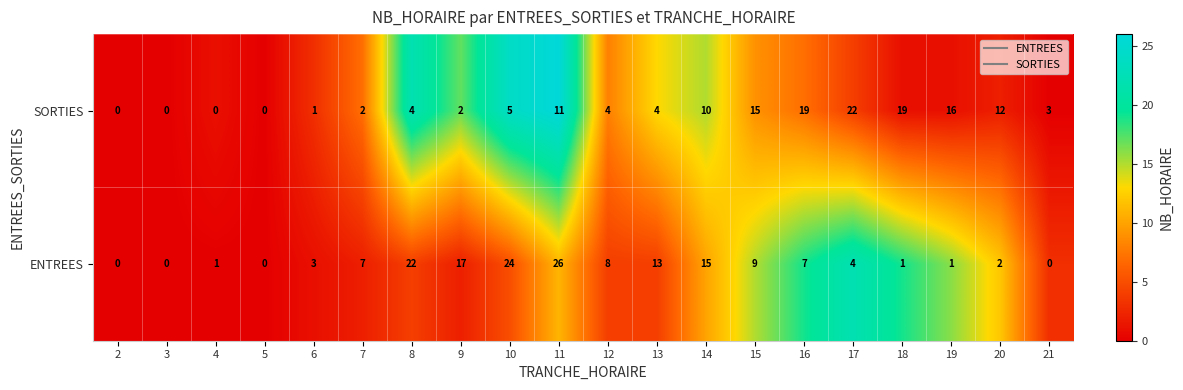

Which series has the widest spread of values?

ENTREES